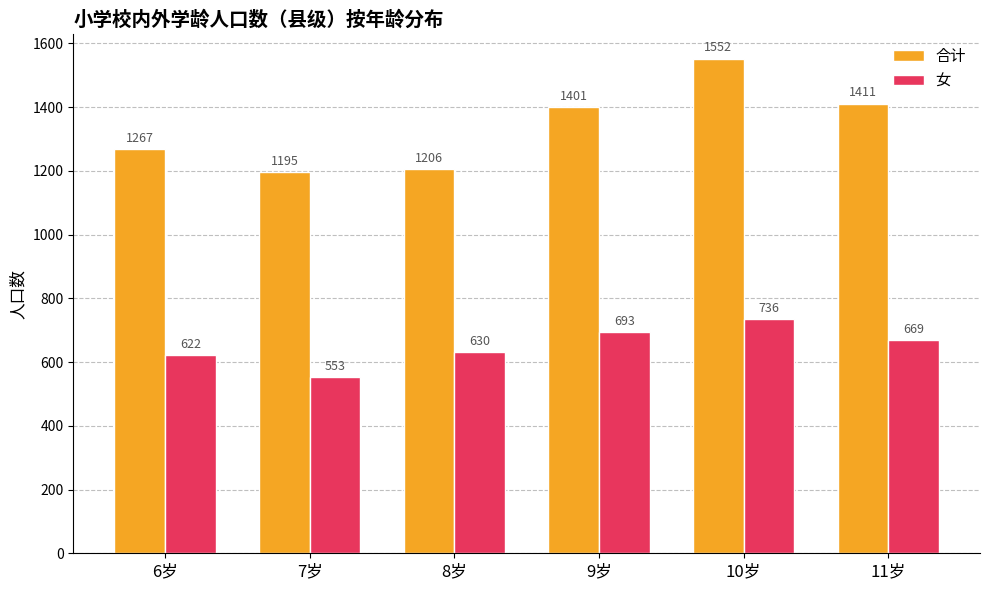

Which series changed the most between 7岁 and 10岁?

合计